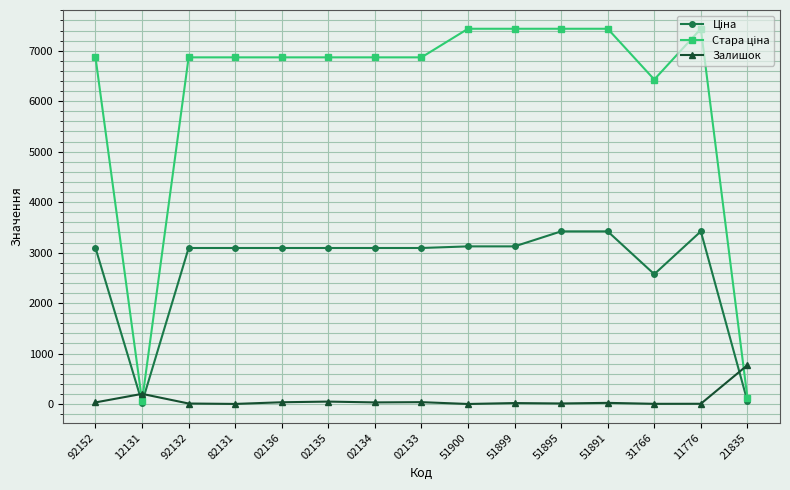

True or false: Залишок has a value of 200.0 at 12131.

True